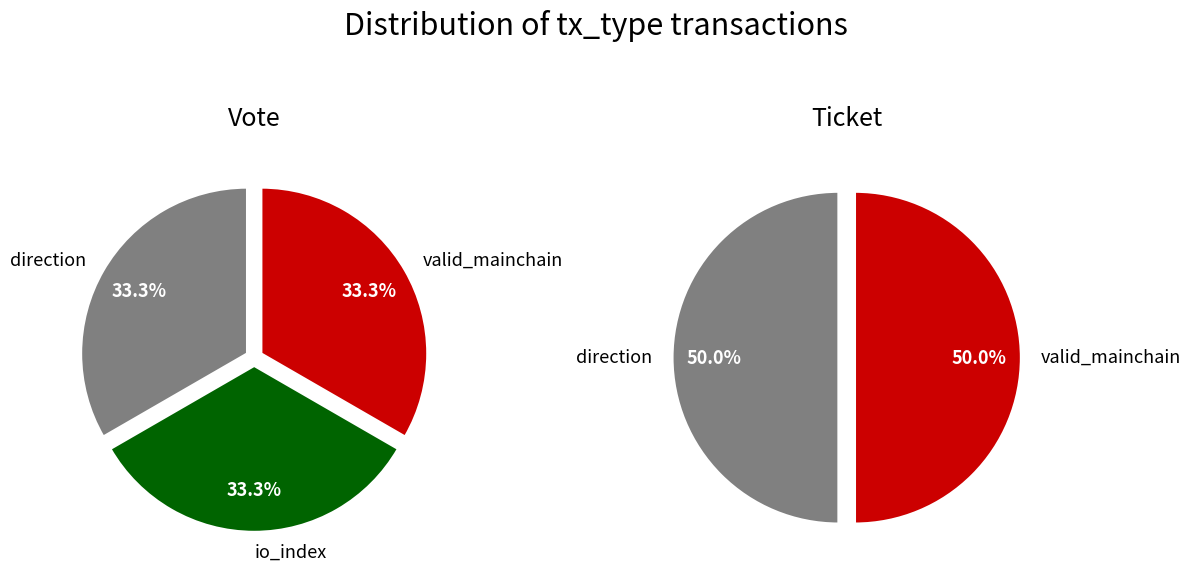

Is 2 the majority of the pie?

No